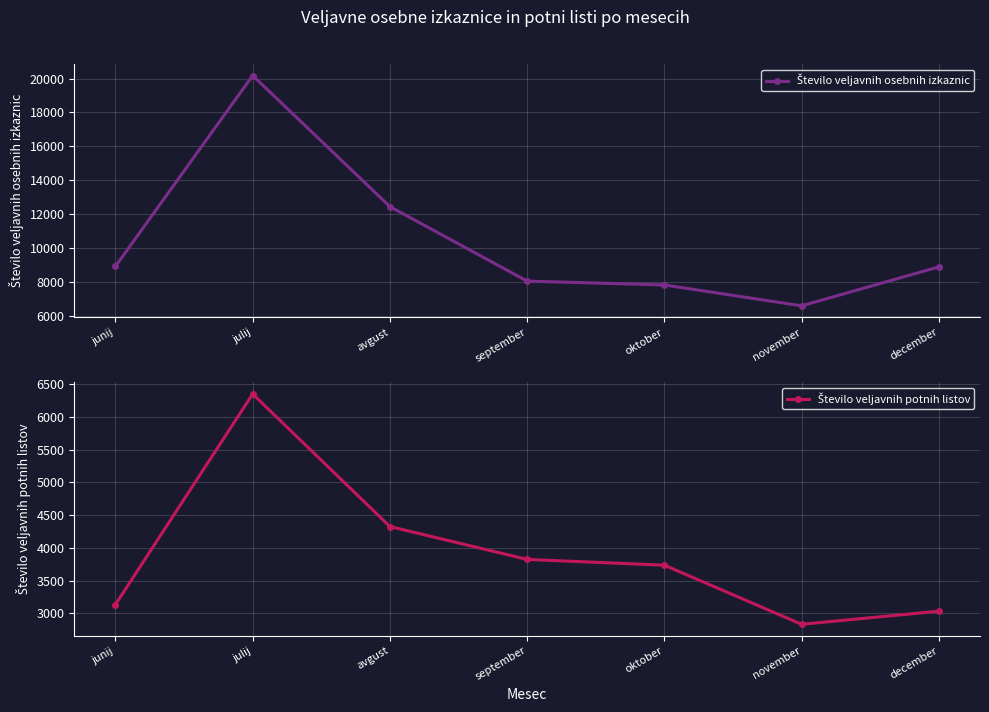

What is the label of the 3rd point from the left?

avgust